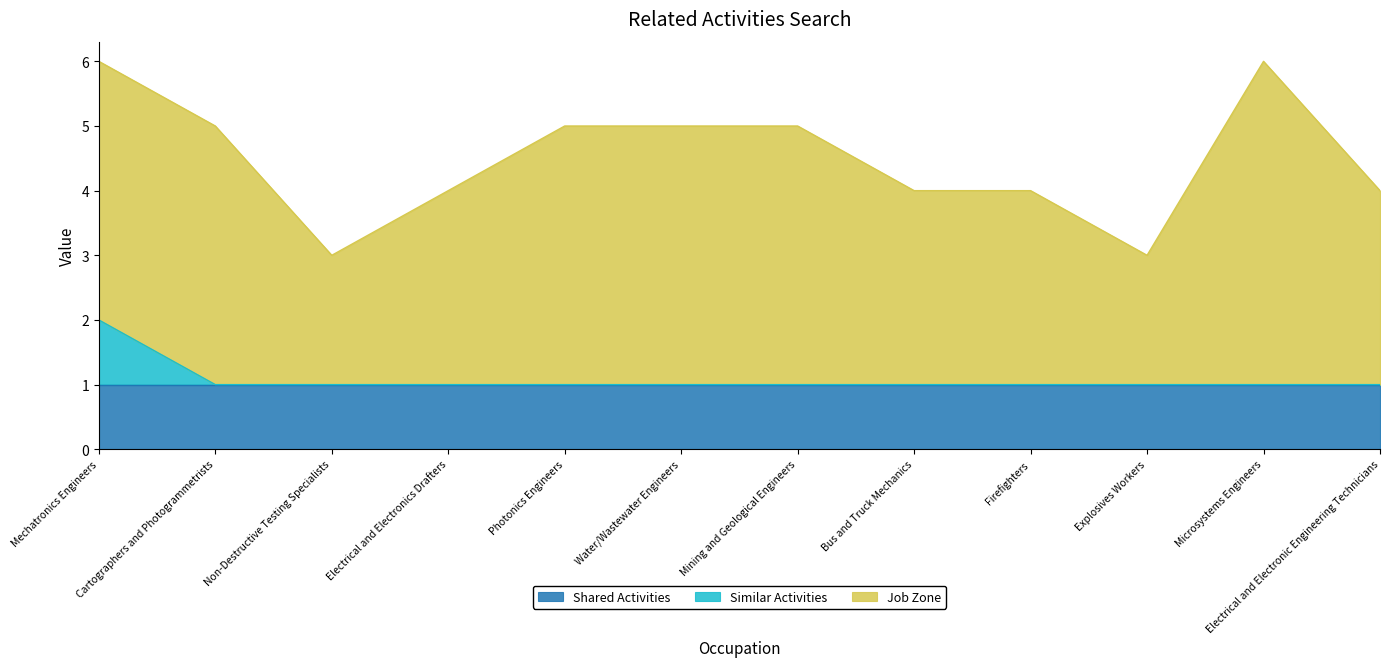

Reading left to right, transcribe all the data shown in this chart.

Shared Activities: Mechatronics Engineers=1	Cartographers and Photogrammetrists=1	Non-Destructive Testing Specialists=1	Electrical and Electronics Drafters=1	Photonics Engineers=1	Water/Wastewater Engineers=1	Mining and Geological Engineers=1	Bus and Truck Mechanics=1	Firefighters=1	Explosives Workers=1	Microsystems Engineers=1	Electrical and Electronic Engineering Technicians=1
Similar Activities: Mechatronics Engineers=1	Cartographers and Photogrammetrists=0	Non-Destructive Testing Specialists=0	Electrical and Electronics Drafters=0	Photonics Engineers=0	Water/Wastewater Engineers=0	Mining and Geological Engineers=0	Bus and Truck Mechanics=0	Firefighters=0	Explosives Workers=0	Microsystems Engineers=0	Electrical and Electronic Engineering Technicians=0
Job Zone: Mechatronics Engineers=4	Cartographers and Photogrammetrists=4	Non-Destructive Testing Specialists=2	Electrical and Electronics Drafters=3	Photonics Engineers=4	Water/Wastewater Engineers=4	Mining and Geological Engineers=4	Bus and Truck Mechanics=3	Firefighters=3	Explosives Workers=2	Microsystems Engineers=5	Electrical and Electronic Engineering Technicians=3